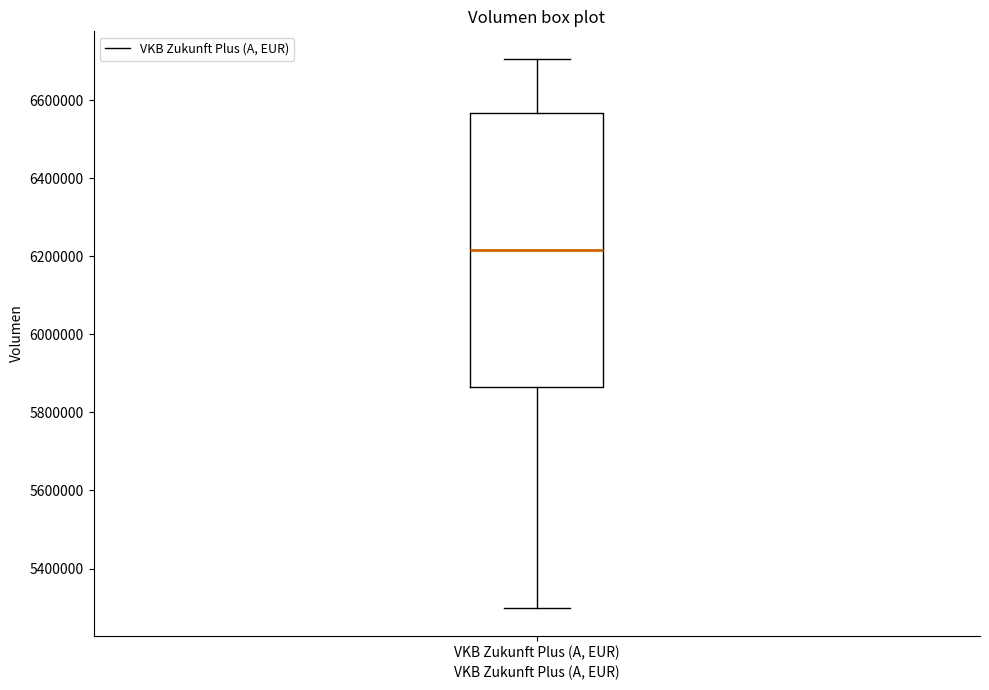

Read this box plot against the y-axis: the position of the median line, the range covered by the box, and the ends of both whiskers. The values are not printed on the chart, so give them approximately, as read against the axis.

median 6220000, box 5860000 to 6560000, whiskers 5300000 to 6700000